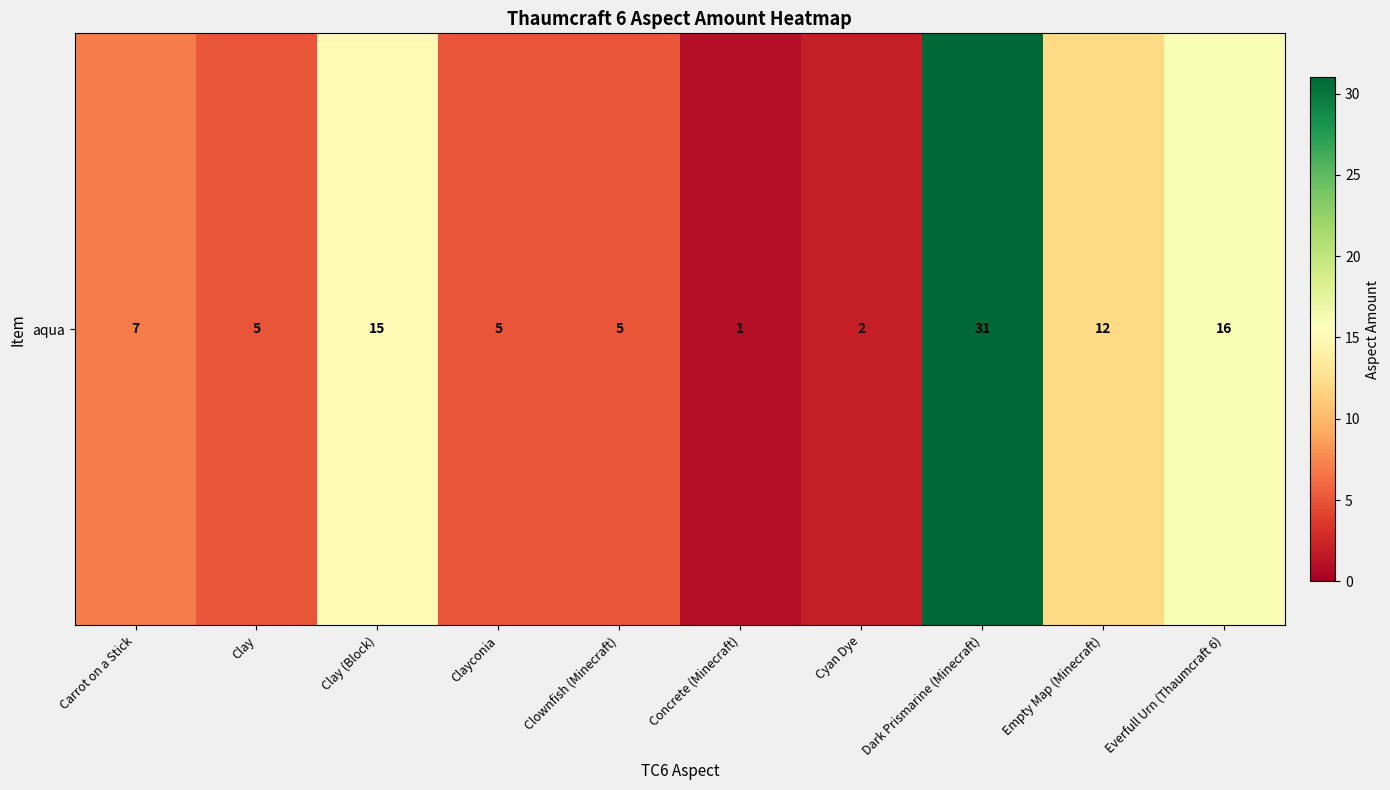

Rank the categories by value from lowest to highest.

Concrete (Minecraft), Cyan Dye, Clay, Clayconia, Clownfish (Minecraft), Carrot on a Stick, Empty Map (Minecraft), Clay (Block), Everfull Urn (Thaumcraft 6), Dark Prismarine (Minecraft)